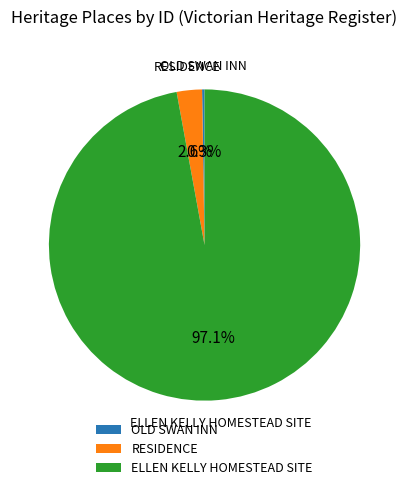

Does RESIDENCE account for over 50% of the chart?

No